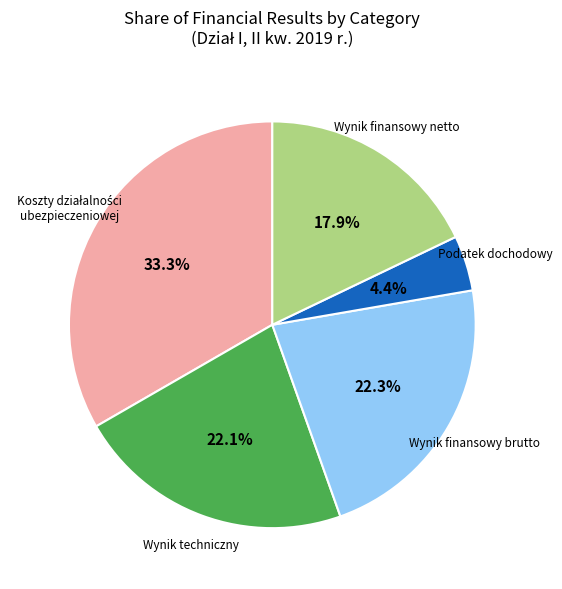

Does any single category account for the majority?

No